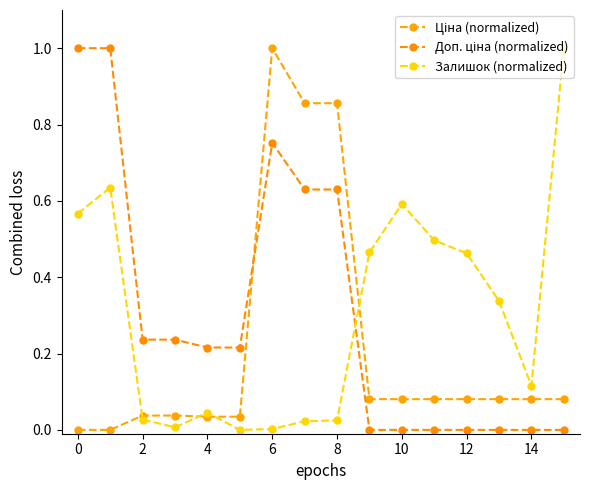

At which category is the sum across all series the highest?

6